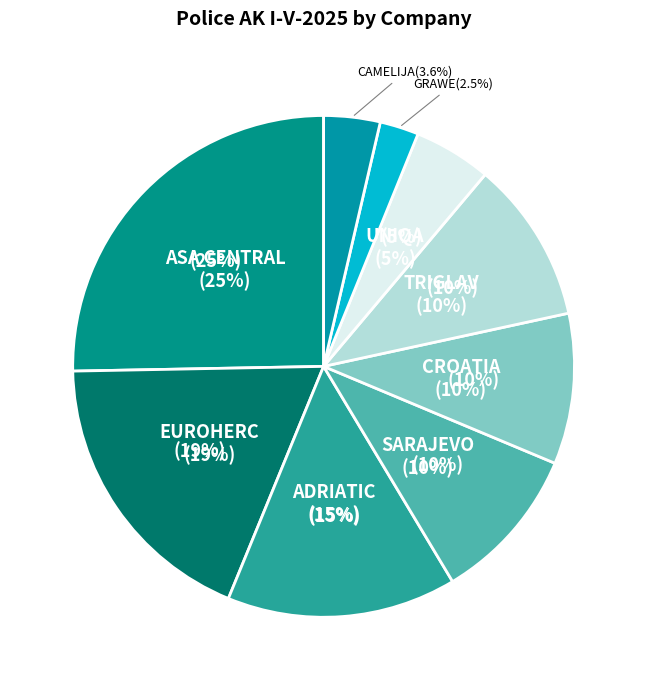

To the nearest percent, what percentage of the pie is ADRIATIC?

15%